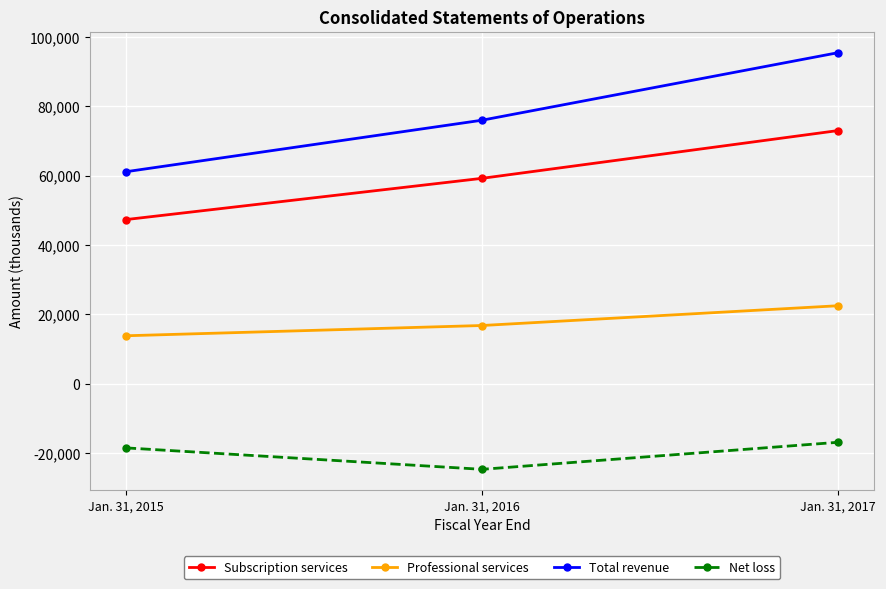

Reading right to left, list all the values displayed in this chart.

Subscription services: 72994	59211	47309
Professional services: 22467	16763	13802
Total revenue: 95461	75974	61111
Net loss: -16914	-24719	-18532